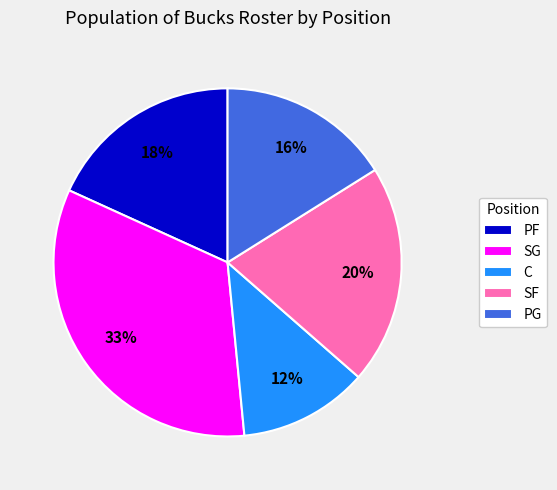

What percentage is the SG slice, to the nearest percent?

33%